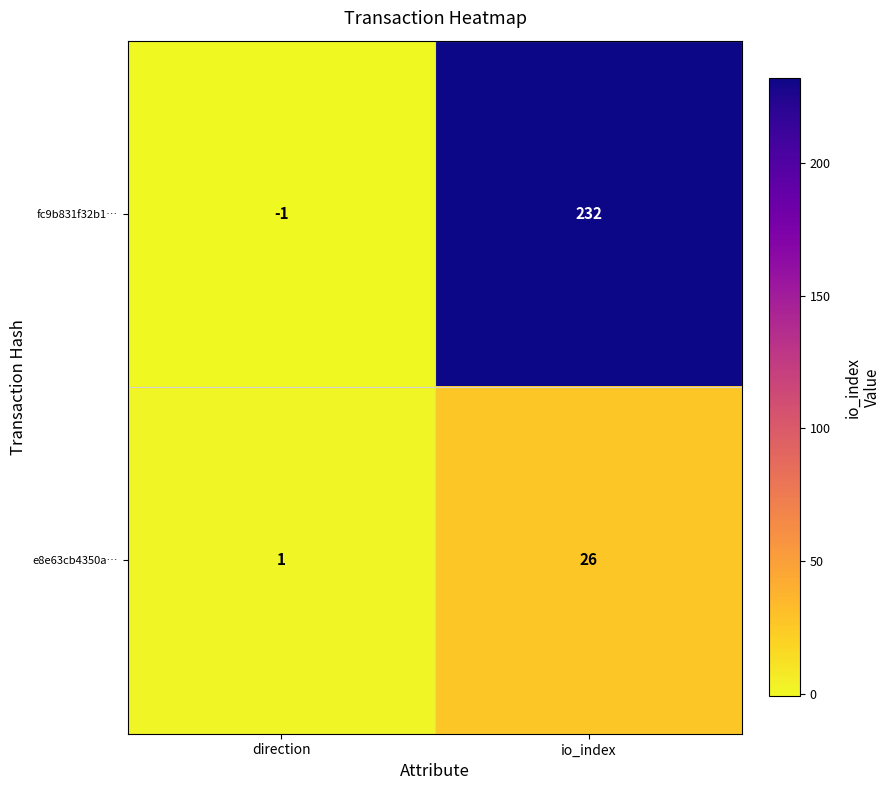

At which category is the sum across all series the highest?

io_index